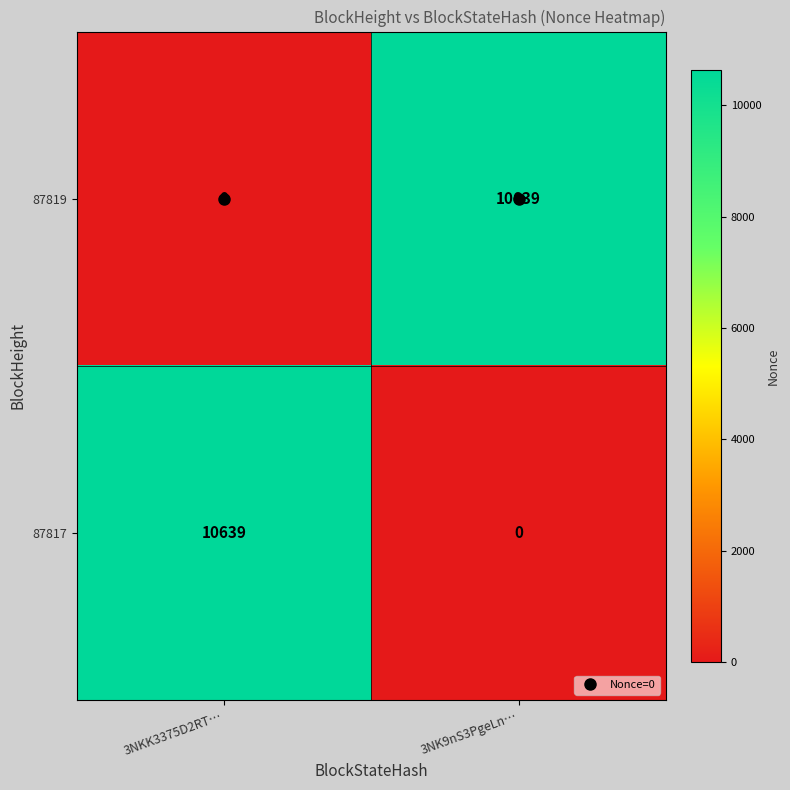

How many data points does each series have?

2